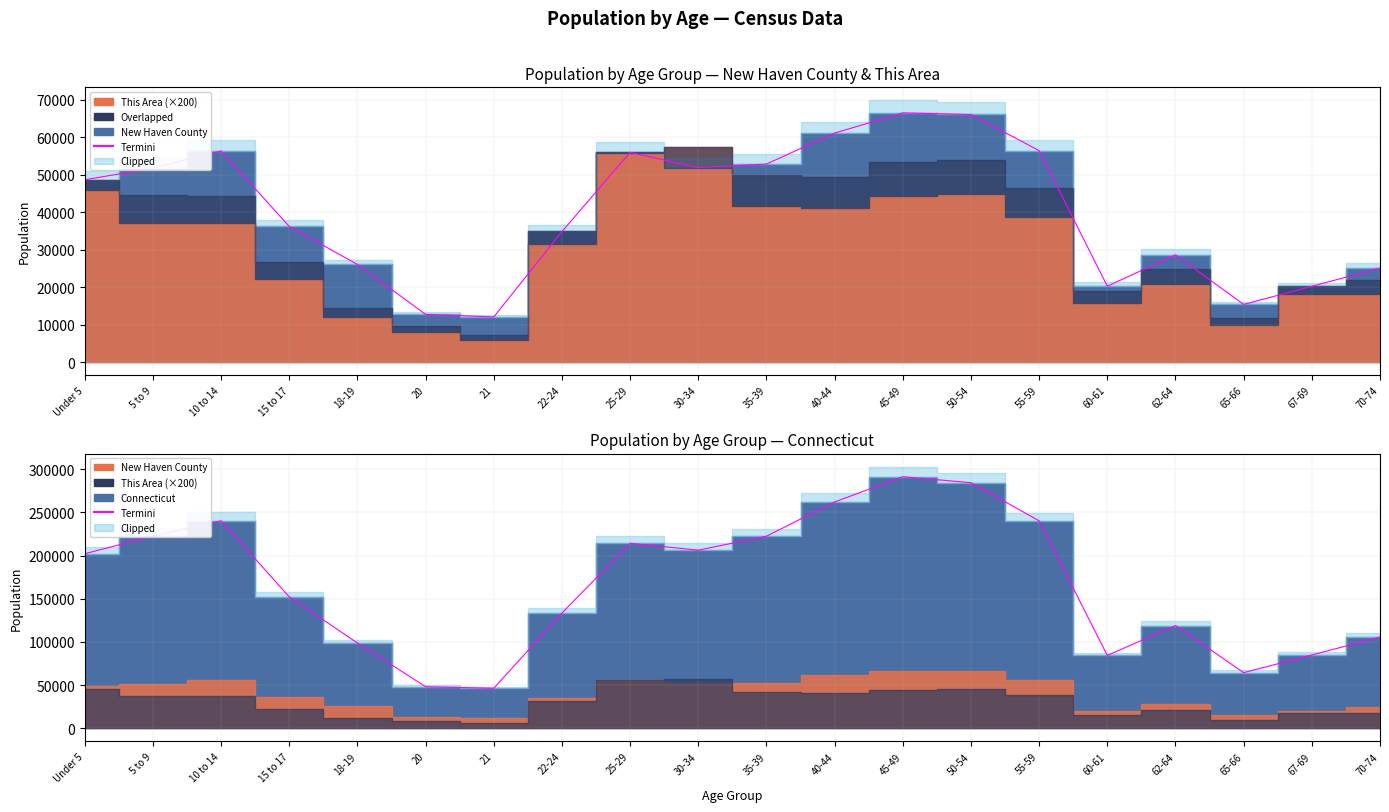

True or false: the data shows 335164 at 10 to 14.

False